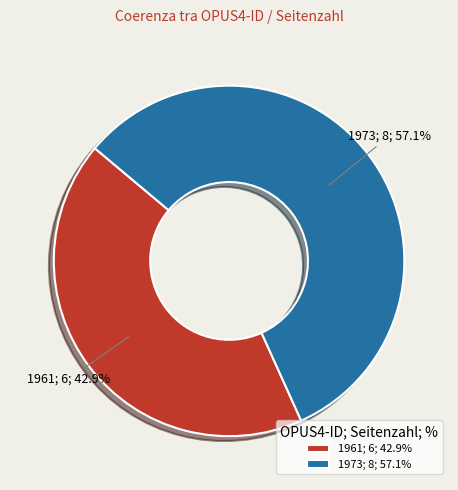

How many slices are in this pie chart?

2